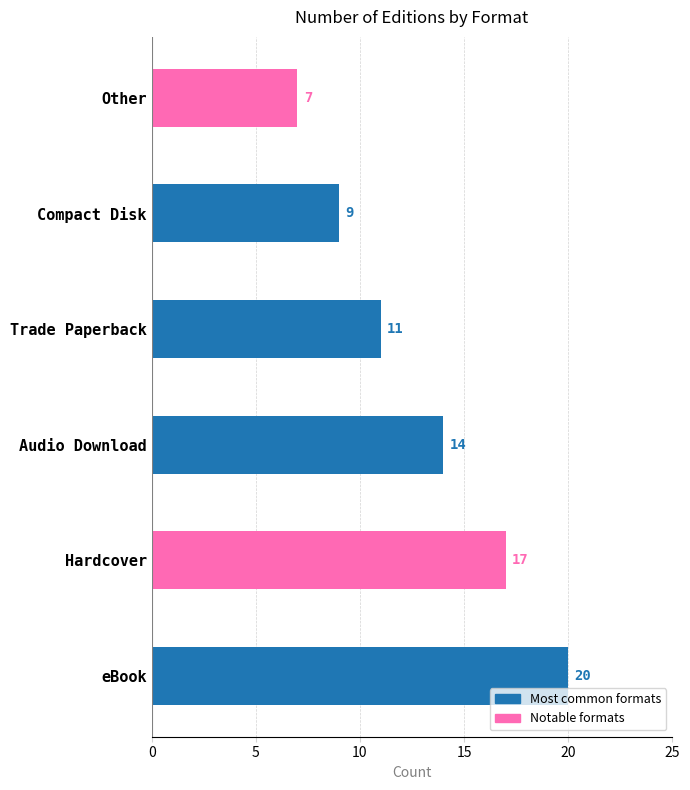

Approximately how many times larger is the value at Audio Download compared to Hardcover?

0.8